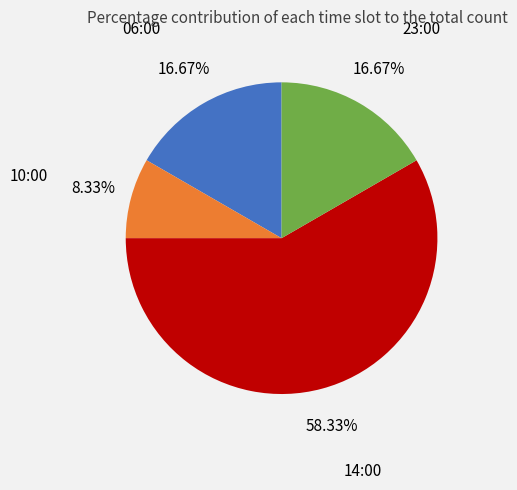

Approximately how many times larger is the value at 23:00 compared to 14:00?

0.3